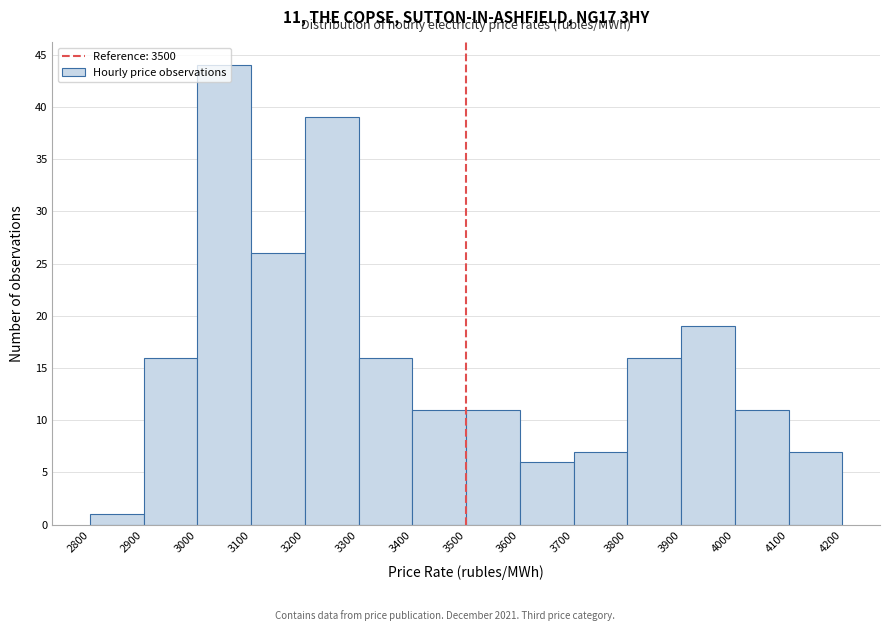

Which range on the x-axis has the tallest bar?

3000 to 3100